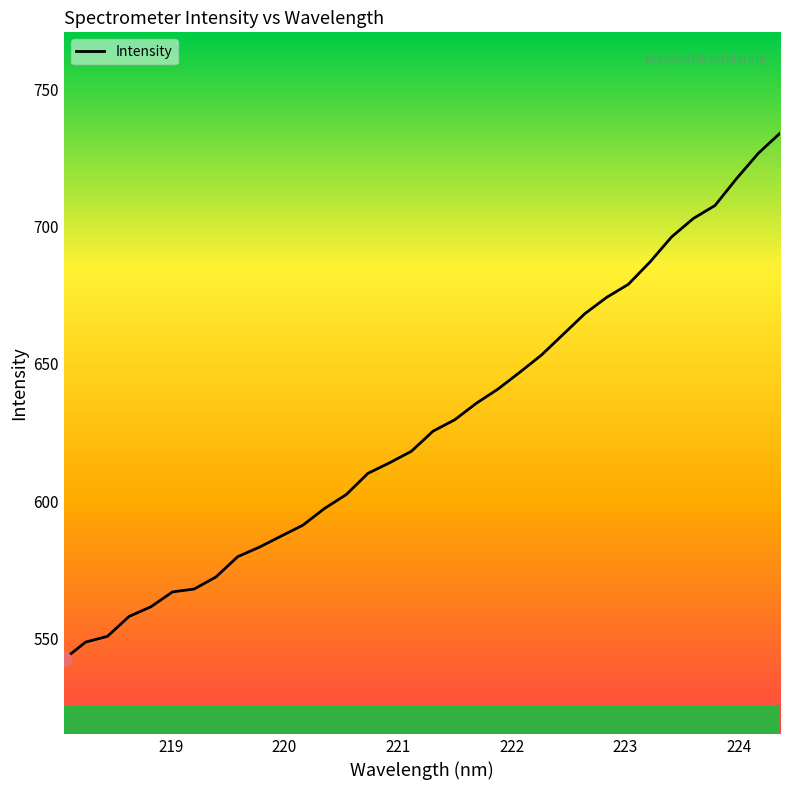

How many categories are shown in the chart?

34